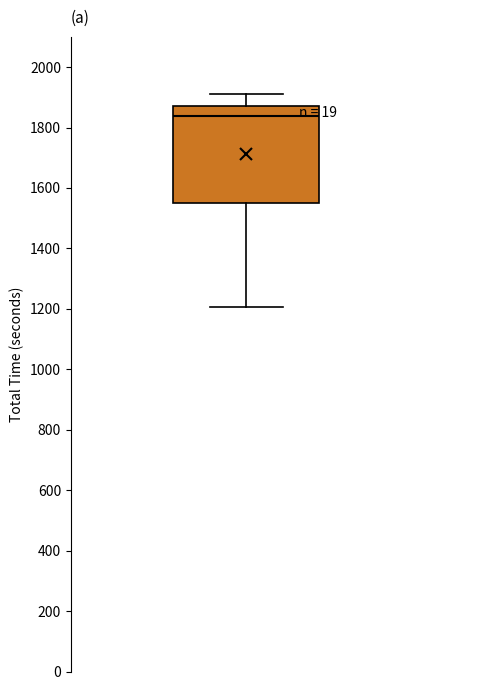

Transcribe this box plot: give where the median line is, the range the box spans, and where the two whiskers end, as read against the y-axis. The values are not printed on the chart, so give them approximately, as read against the axis.

median 1840, box 1560 to 1880, whiskers 1200 to 1900